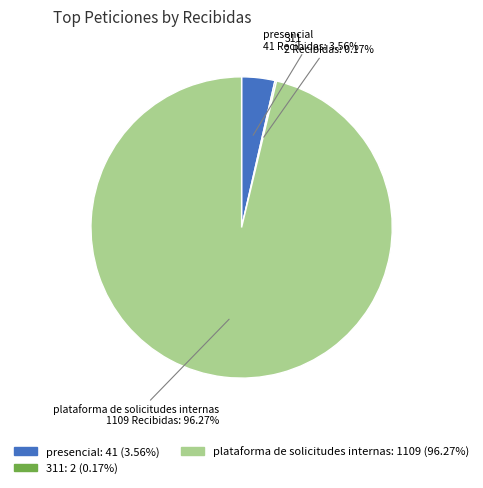

What percentage do presencial and plataforma de solicitudes internas together represent?

99.8%